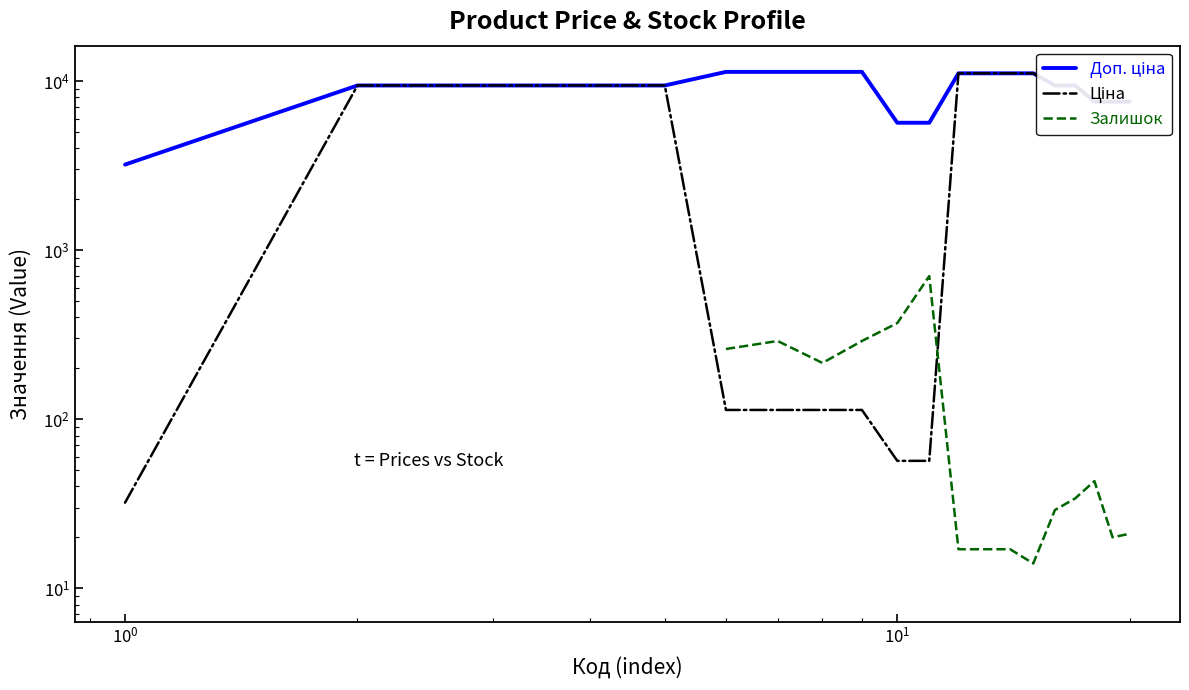

How many categories are shown in the chart?

20